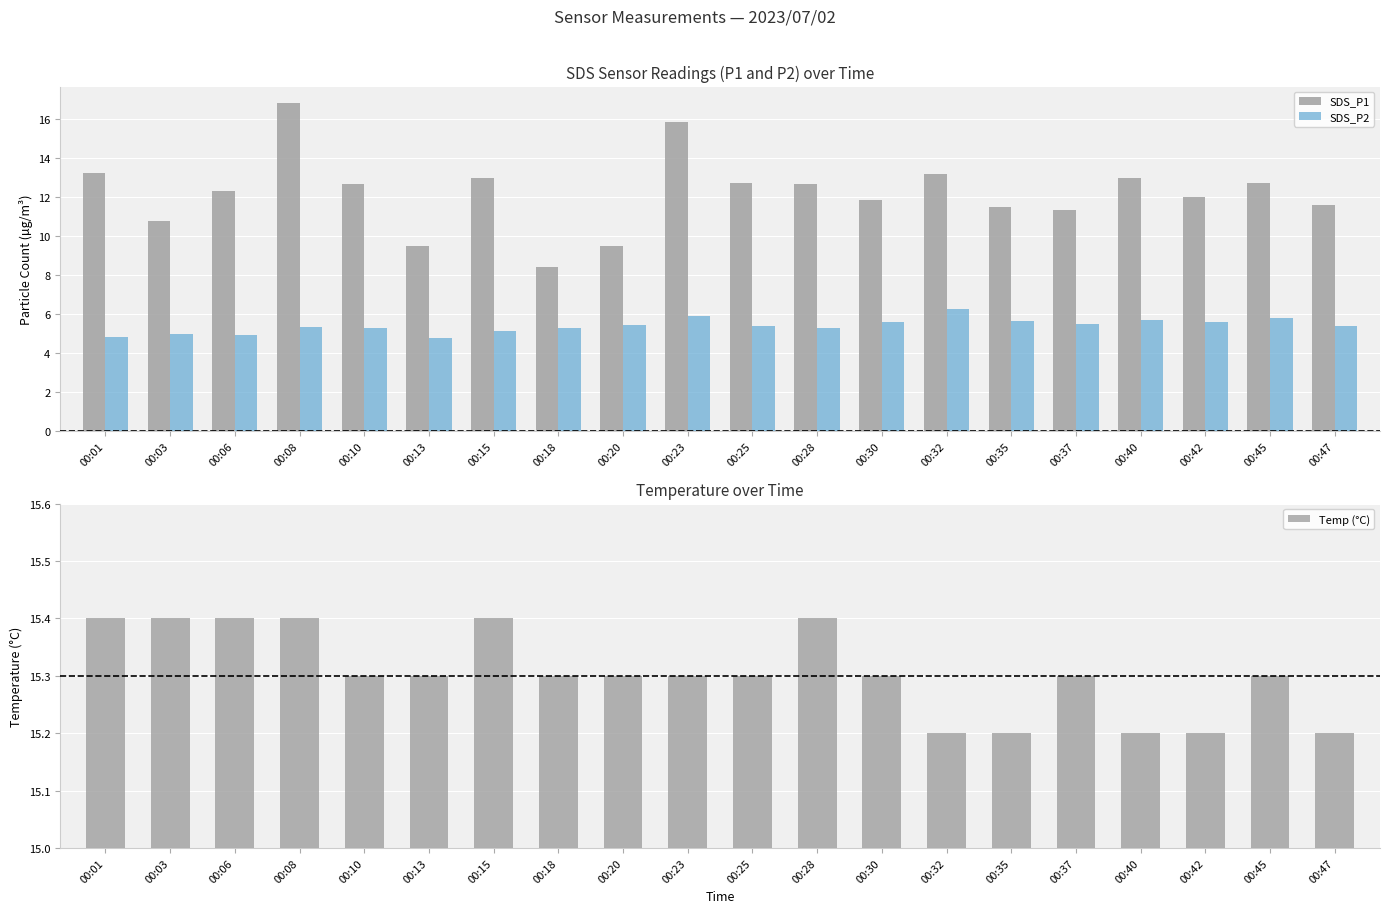

Which series has the largest total across all categories?

Temp (°C)